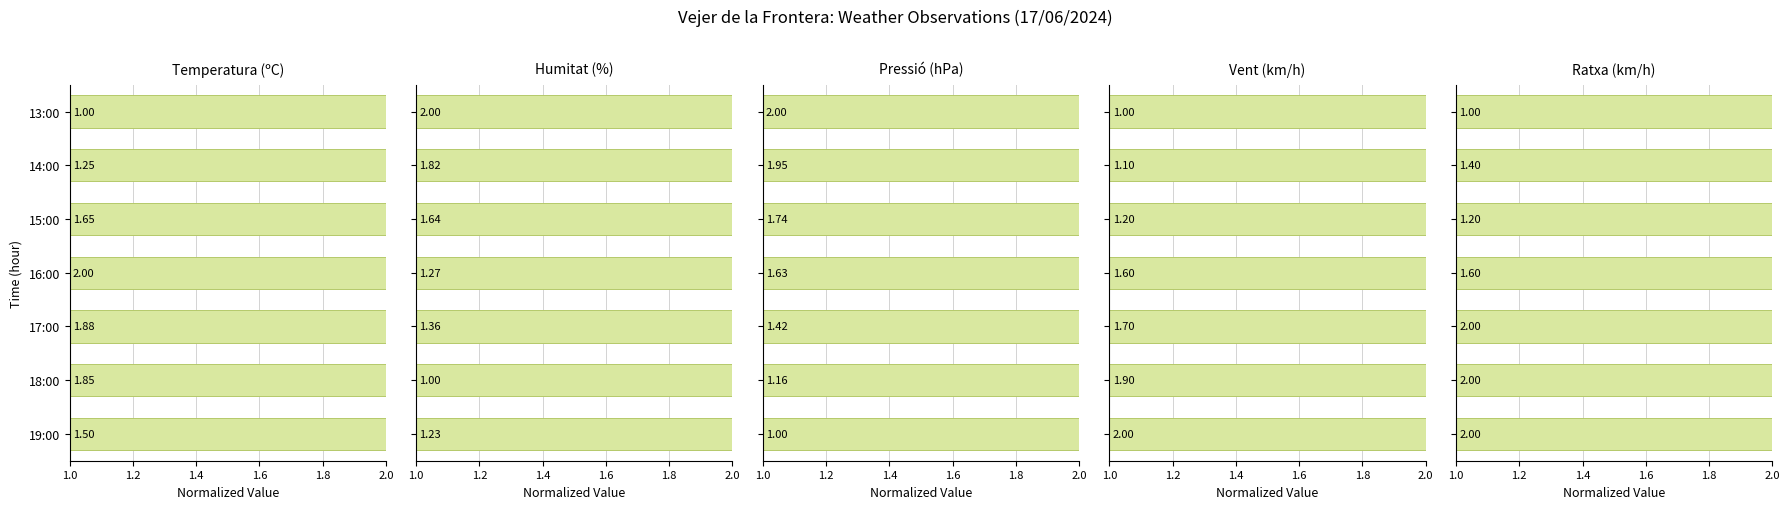

What is the sum of all Humitat (%) values?

10.3